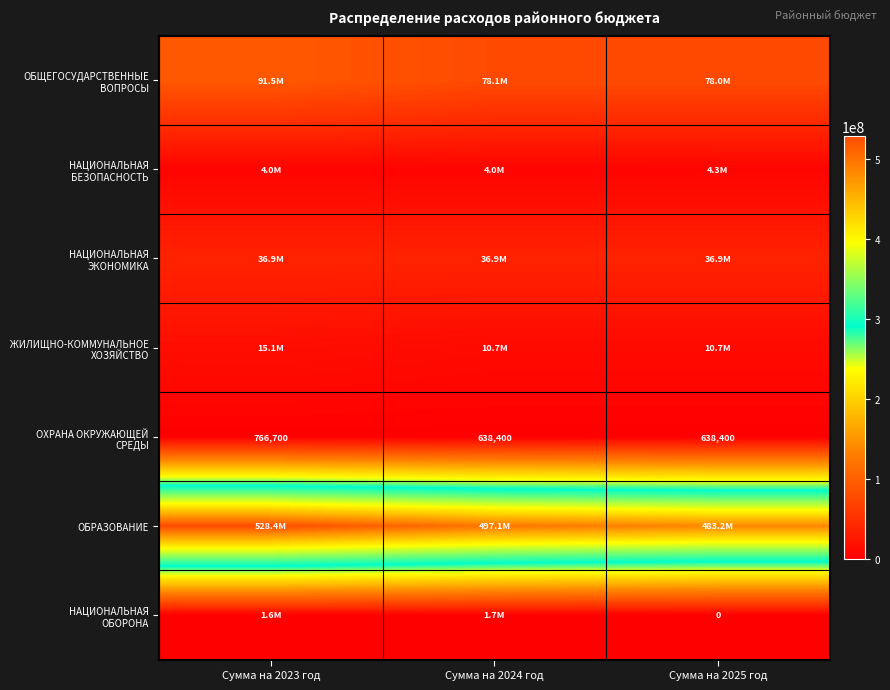

At how many categories does at least one series exceed 158821928?

3